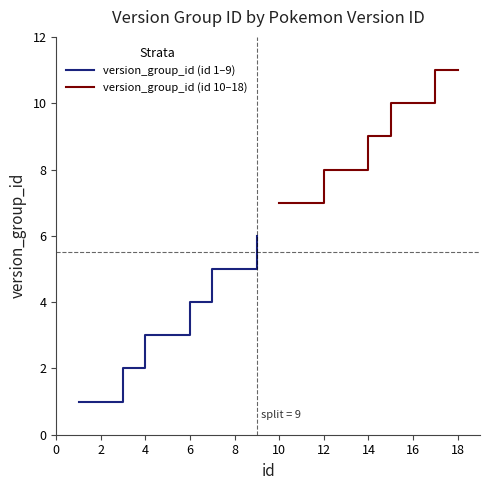

What is the value of the version_group_id (id 10–18) point at the 3rd from the left?

8